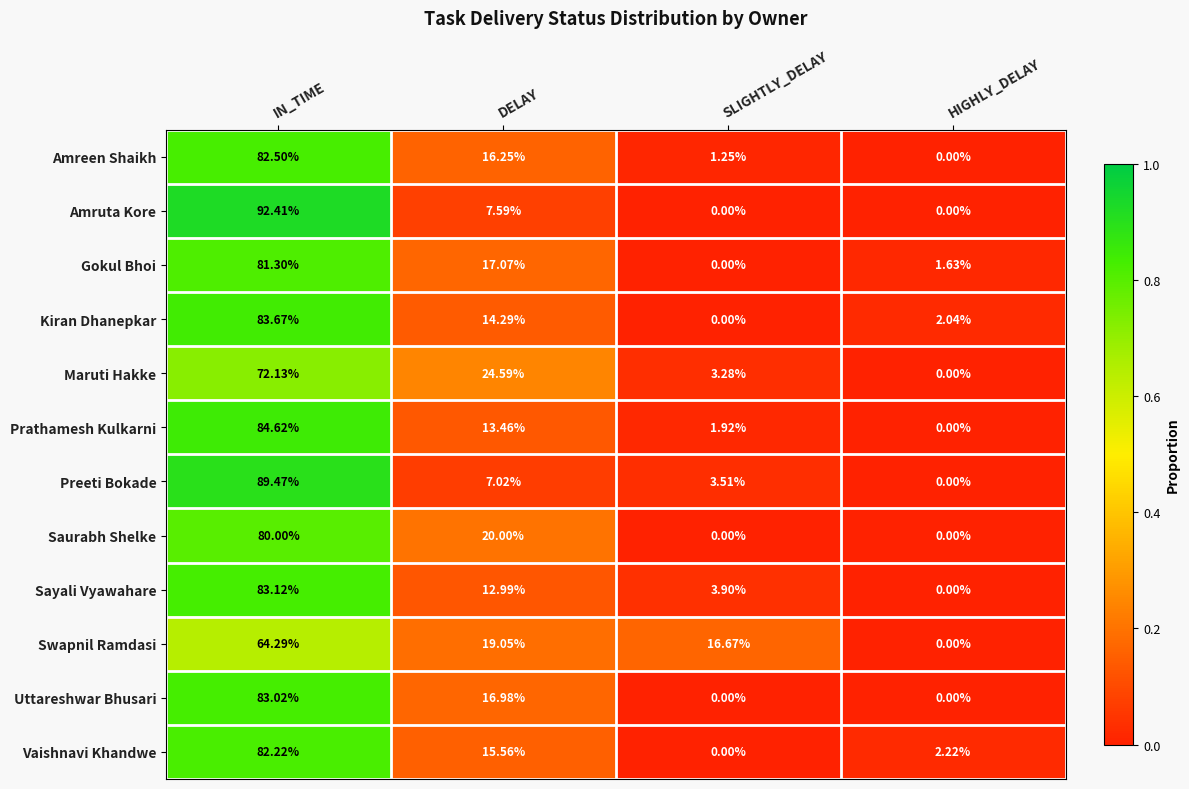

What is the total value across all series at IN_TIME?

978.8